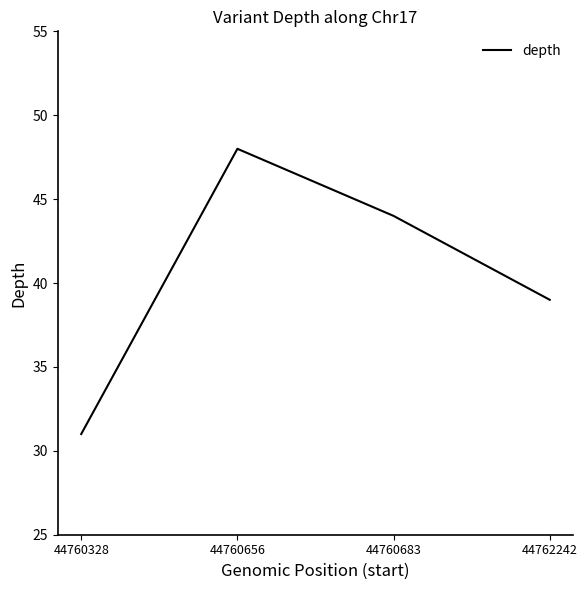

How many lines are shown in the chart?

1